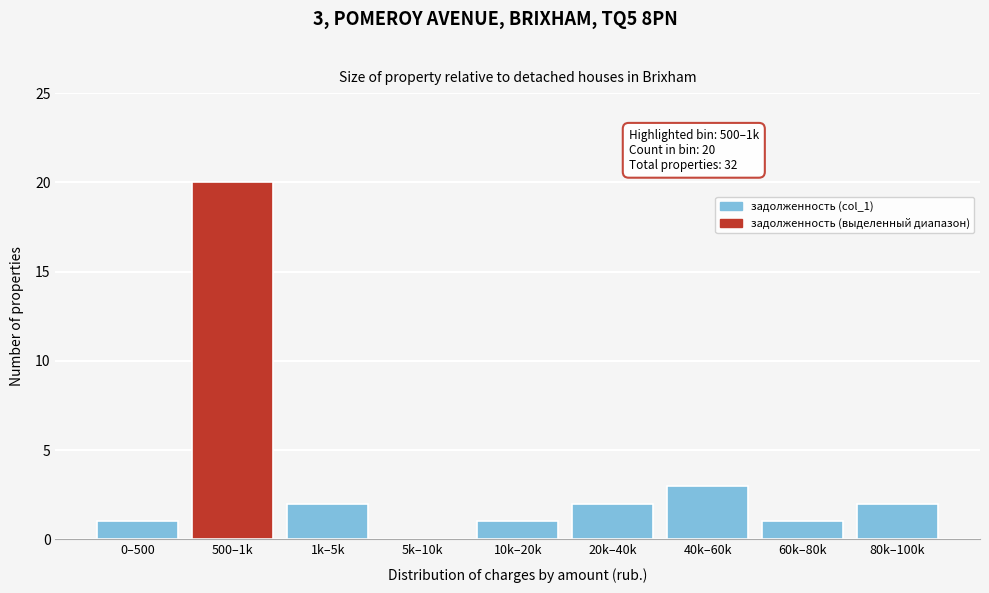

Reading left to right, what are all the values shown in this chart?

0–500=1	500–1k=20	1k–5k=2	5k–10k=0	10k–20k=1	20k–40k=2	40k–60k=3	60k–80k=1	80k–100k=2